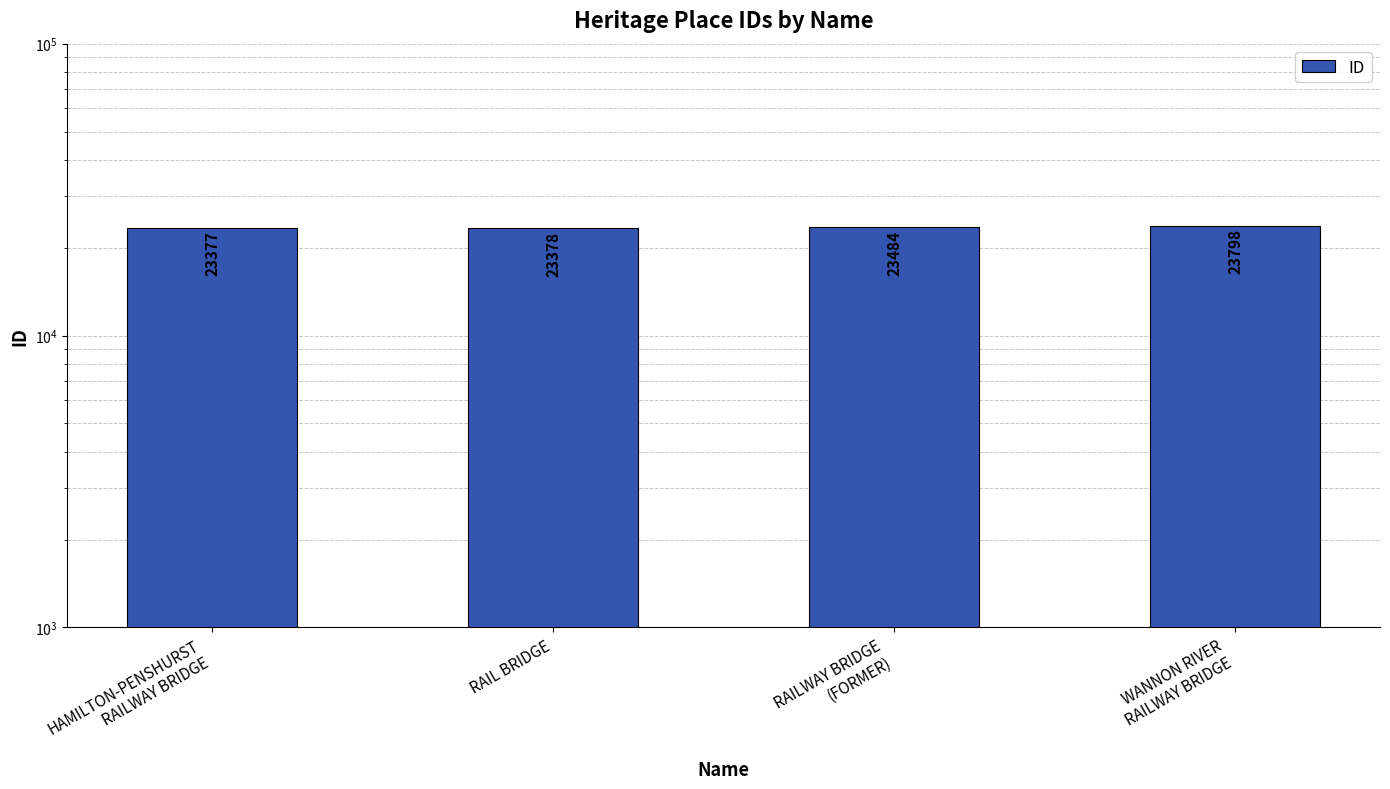

Where is the data nearest to the value 23587?

RAILWAY BRIDGE
(FORMER)